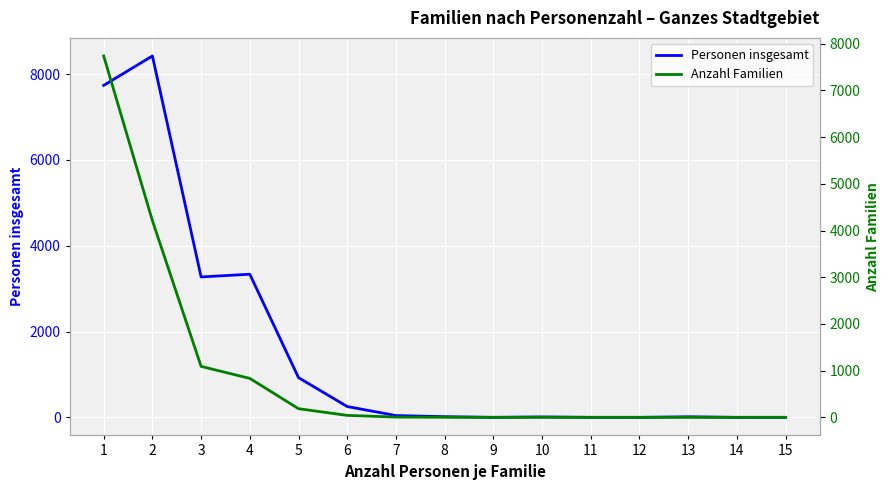

What is the greatest value displayed?

8424